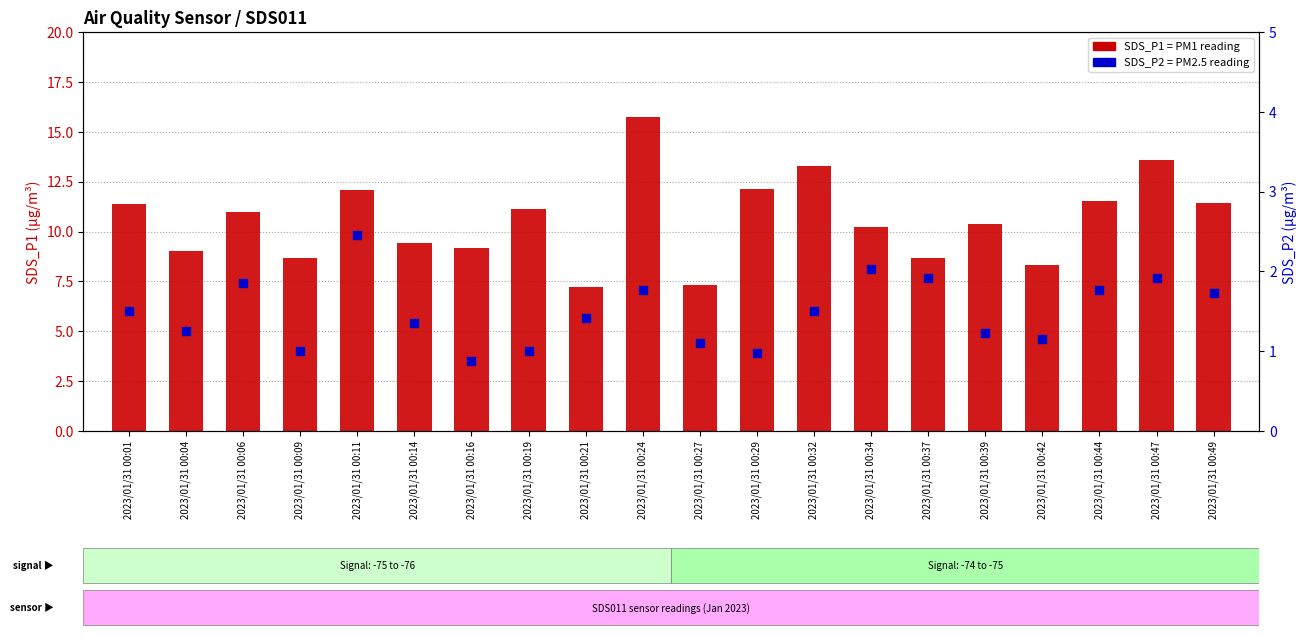

At which category is the sum across all series the highest?

2023/01/31 00:24